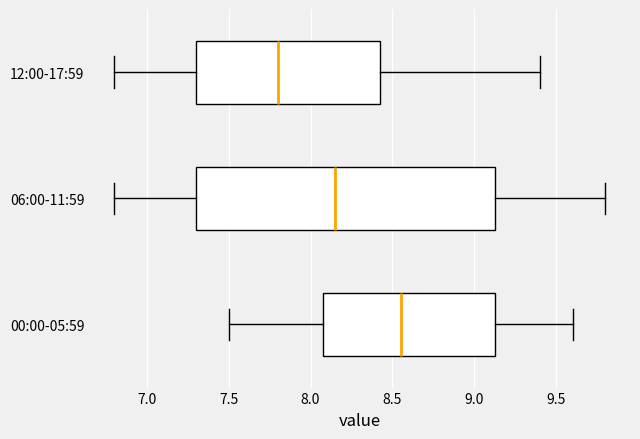

Reading bottom to top, read every box against the x-axis: the position of its median line, the range the box covers, and the ends of its whiskers. The values are not printed on the chart, so give them approximately, as read against the axis.

00:00-05:59: median 8.55, box 8.10 to 9.15, whiskers 7.50 to 9.60
06:00-11:59: median 8.15, box 7.30 to 9.15, whiskers 6.80 to 9.80
12:00-17:59: median 7.80, box 7.30 to 8.45, whiskers 6.80 to 9.40